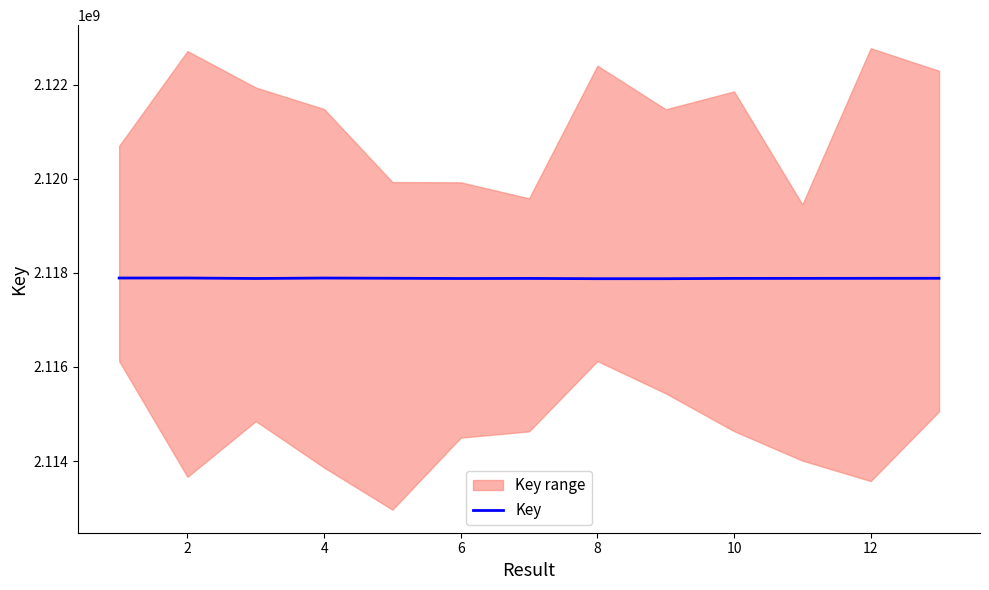

What is the sum of the values at 4 and 2?

4235785715